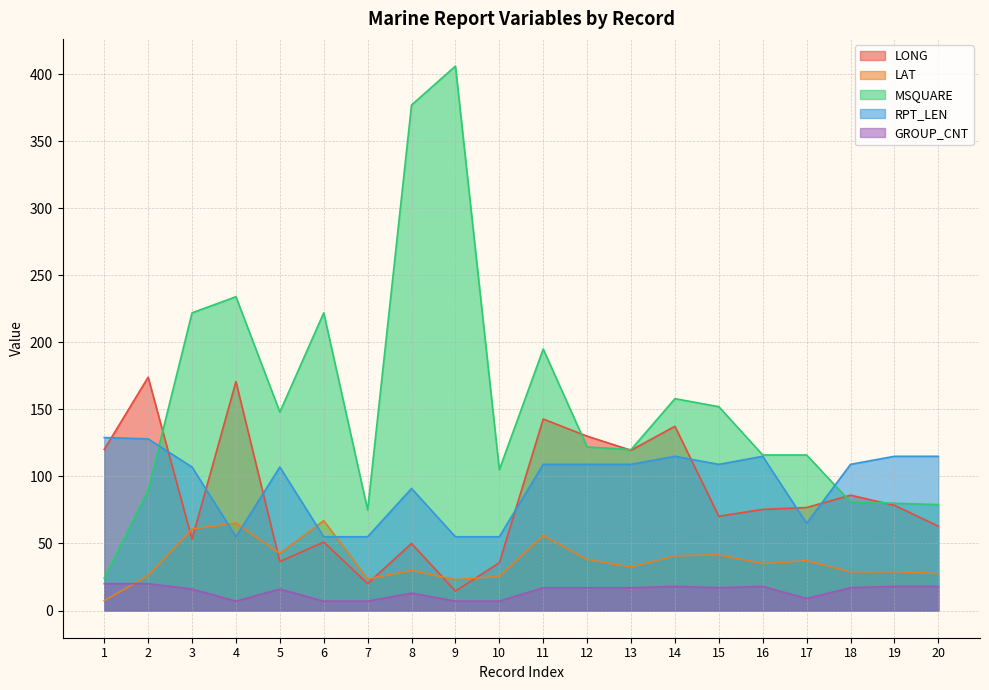

At which label is LONG closest to 94?

18